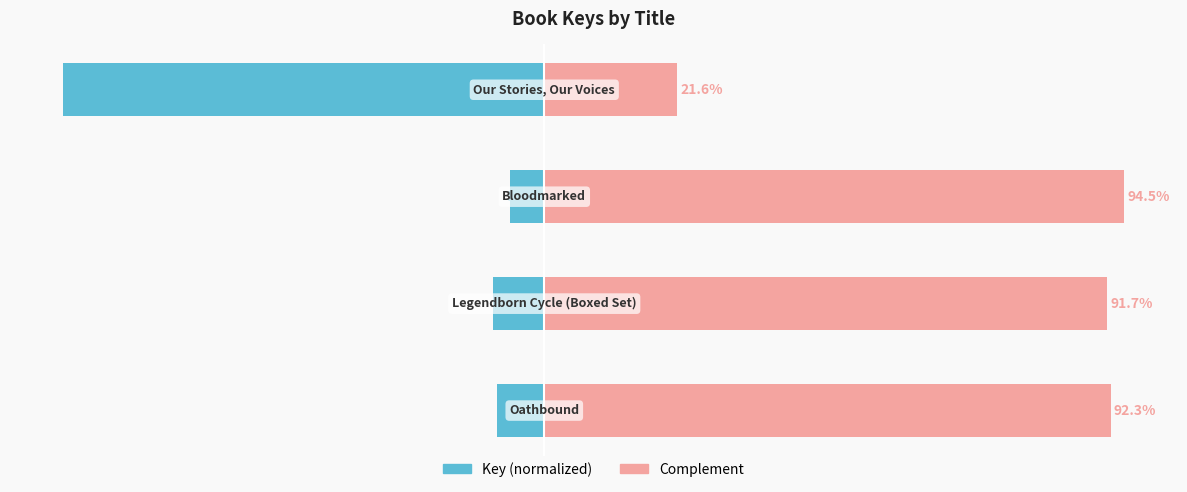

How many series are shown in this chart?

2